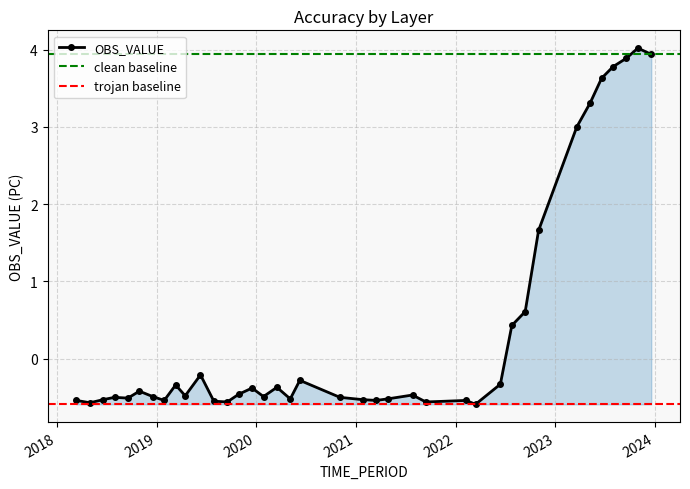

Rank the categories by value from highest to lowest.

2023-10-31, 2023-12-19, 2023-09-19, 2023-08-01, 2023-06-20, 2023-05-09, 2023-03-21, 2022-11-01, 2022-09-13, 2022-07-26, 2019-06-11, 2020-06-09, 2022-06-14, 2019-03-12, 2020-03-17, 2019-12-17, 2018-10-30, 2019-10-29, 2021-07-27, 2019-04-16, 2018-12-18, 2020-01-28, 2018-07-31, 2020-11-03, 2018-09-18, 2020-05-05, 2021-04-27, 2018-06-19, 2021-01-26, 2018-03-13, 2019-01-29, 2021-03-16, 2022-02-08, 2019-07-30, 2019-09-17, 2021-09-14, 2018-05-02, 2022-03-15